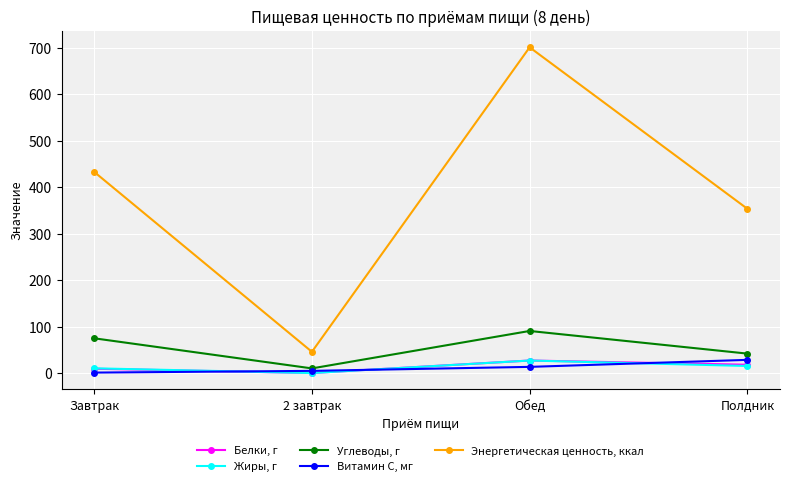

True or false: Углеводы, г has more than 2 interior local peaks.

False